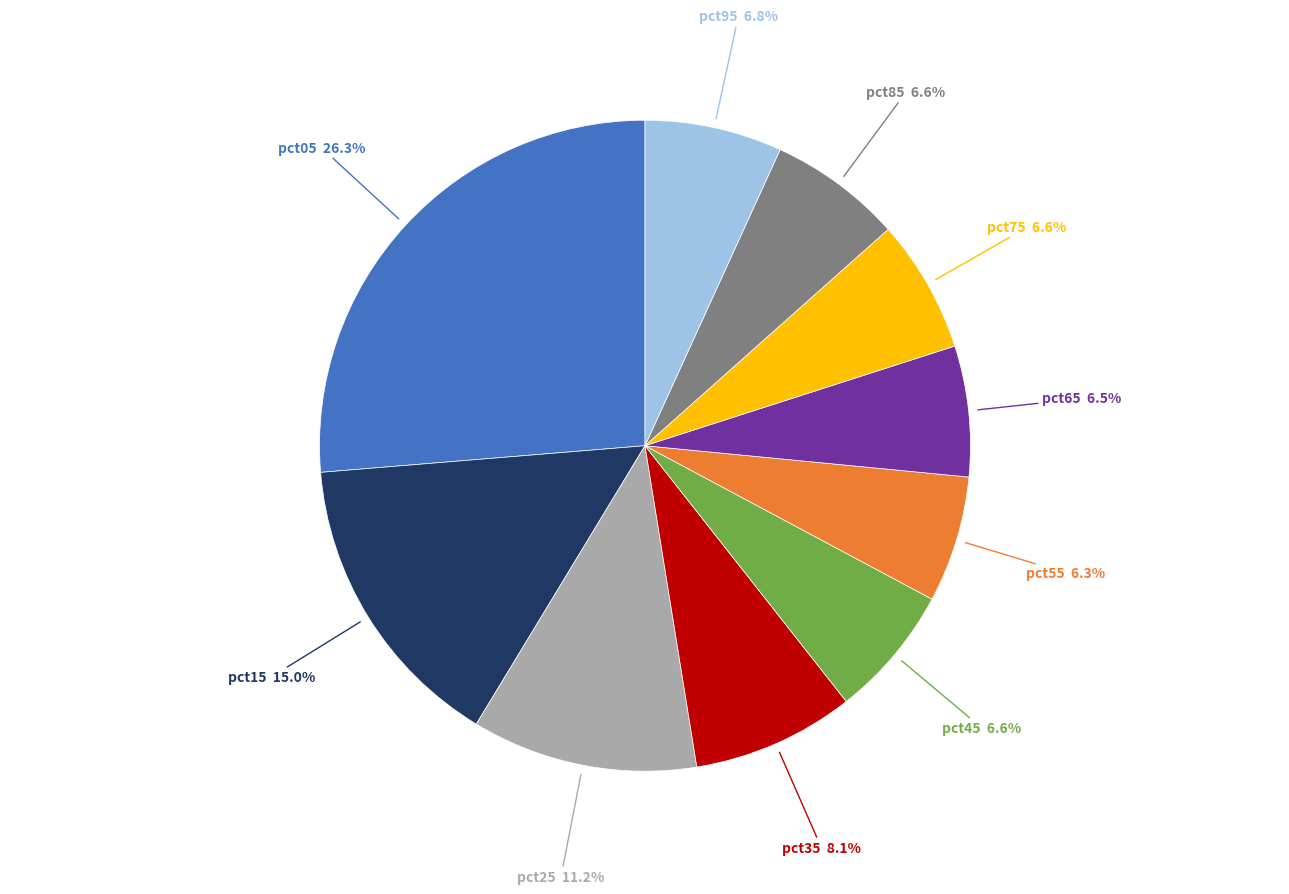

Does any single category account for the majority?

No